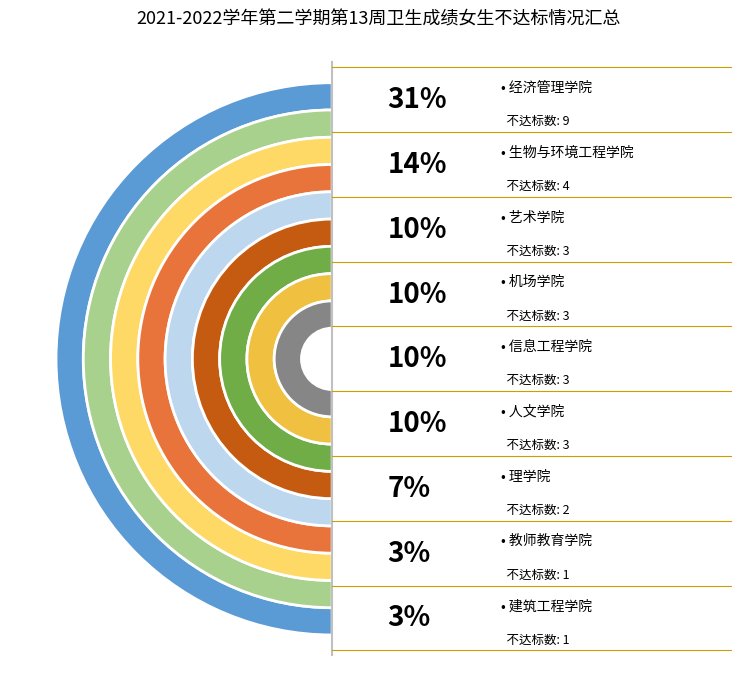

The 理学院 slice represents 7% of the pie. True or false?

True